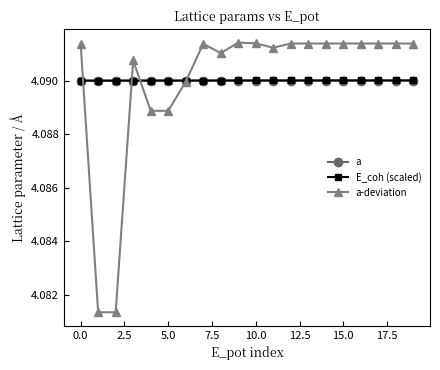

At how many categories does at least one series exceed 4?

20